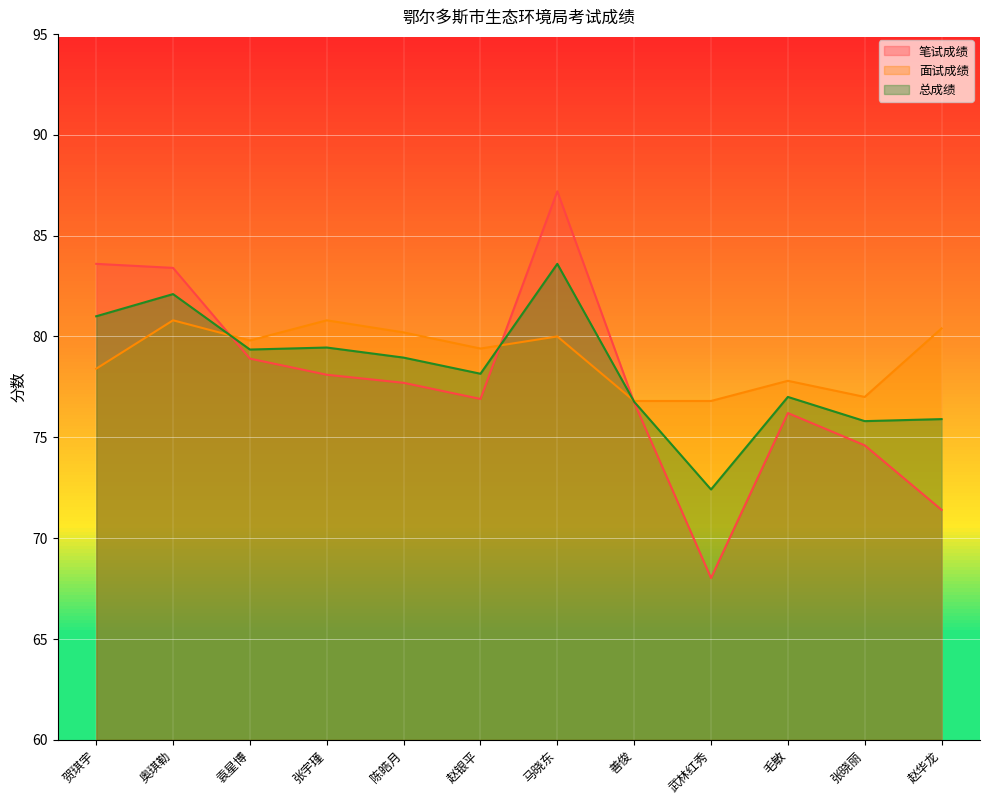

What is the minimum value for 总成绩?

72.4